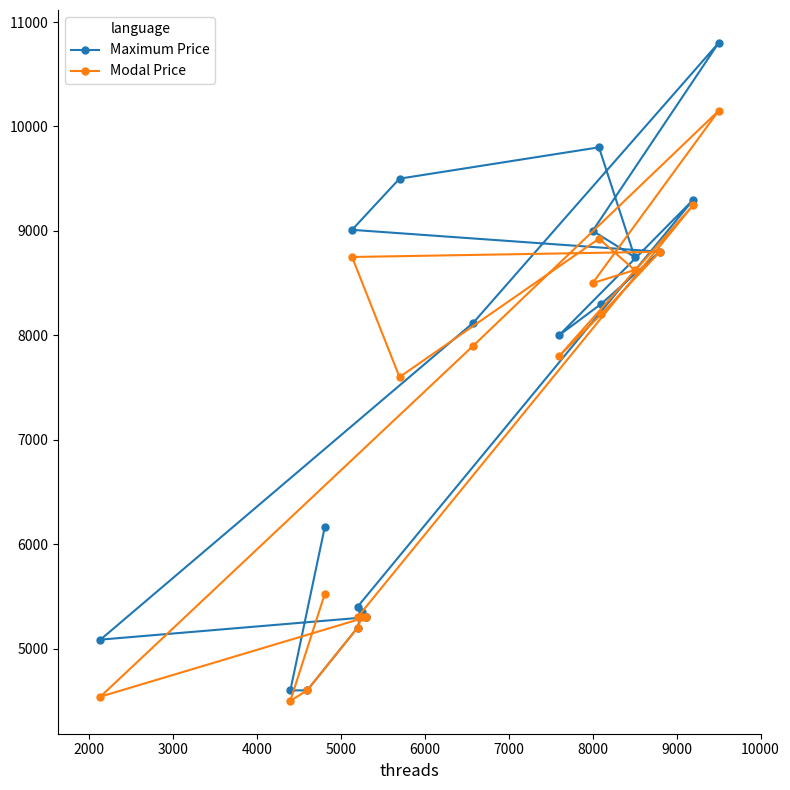

Is this an area chart (filled region under the line)?

No